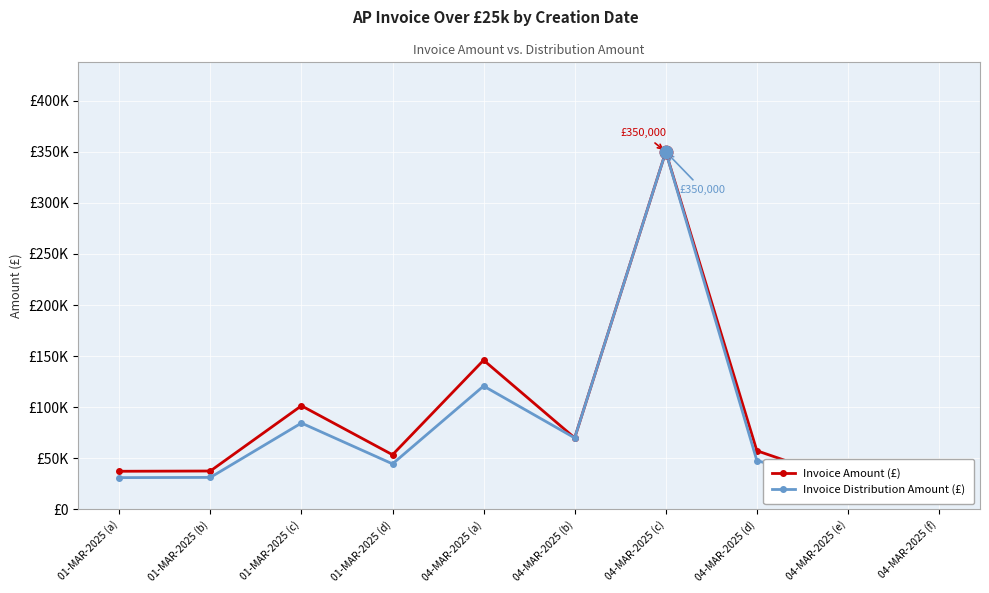

True or false: Invoice Distribution Amount (£) and Invoice Amount (£) intersect in this chart.

False